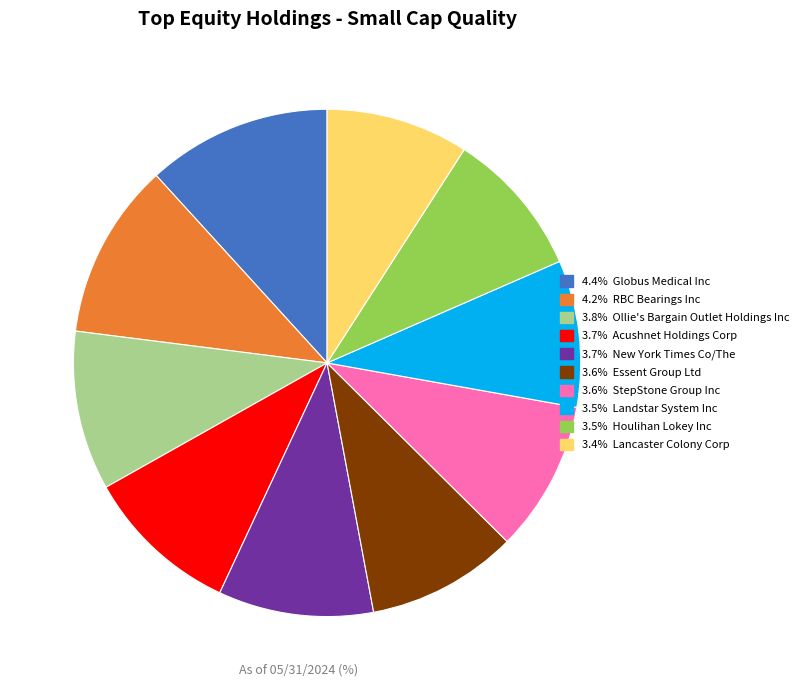

Does any single category account for the majority?

No